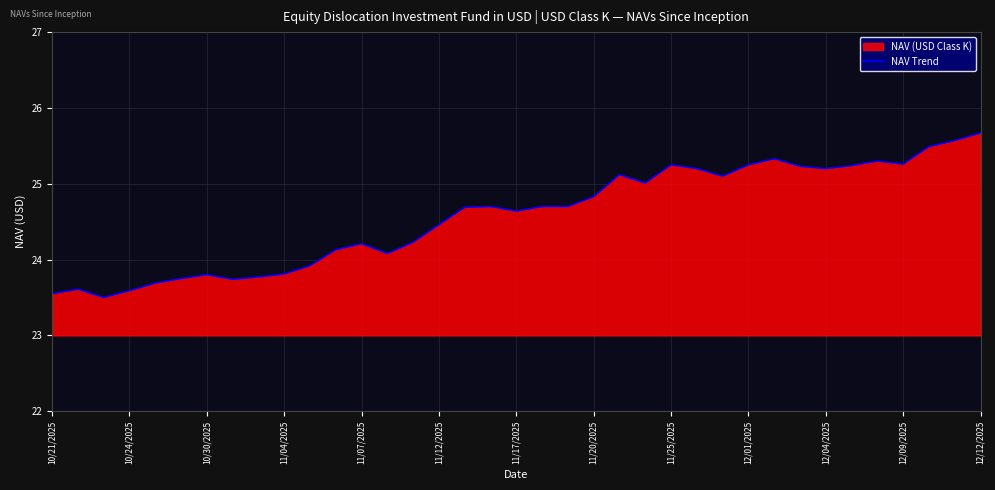

What is the maximum value shown in the chart?

25.7